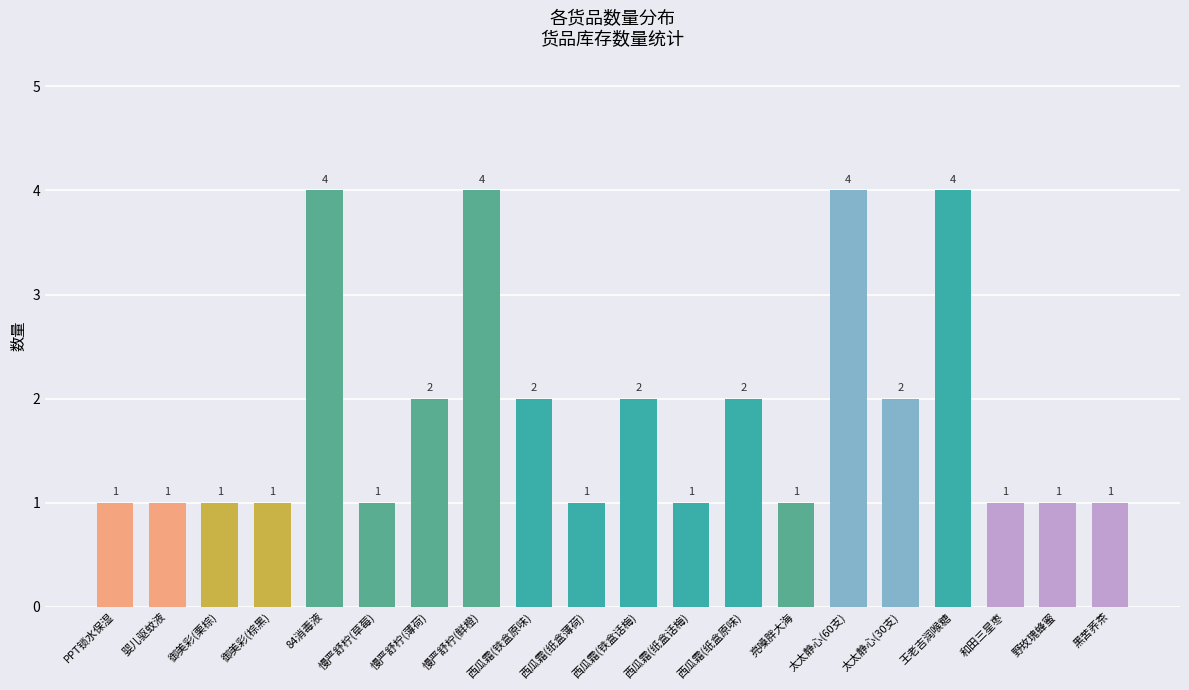

What is the difference between the values at 野玫瑰蜂蜜 and 王老吉润喉糖?

3